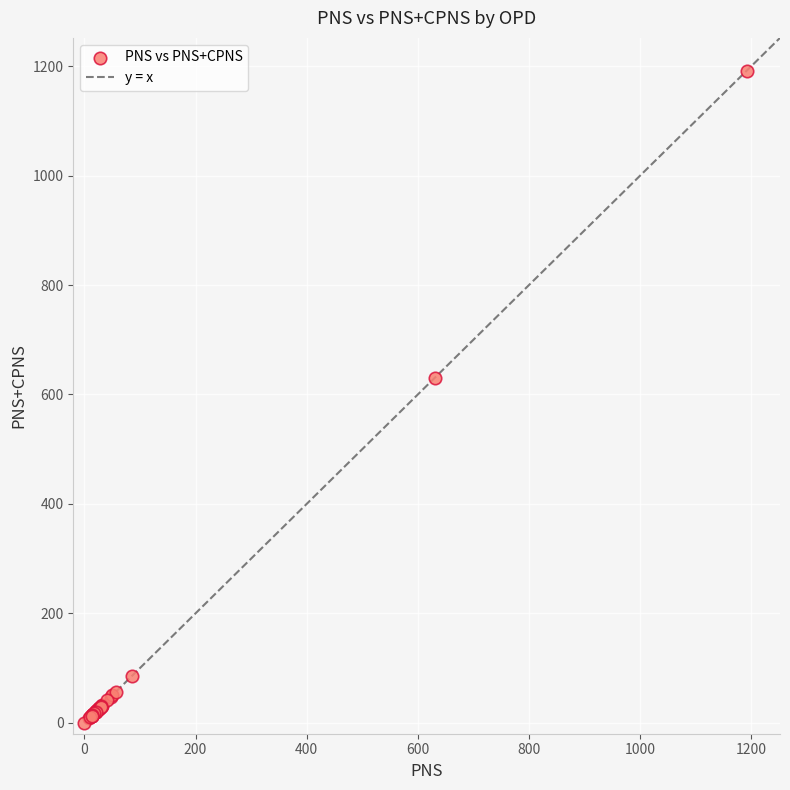

What Y value in the scatter plot is closest to 596?

630